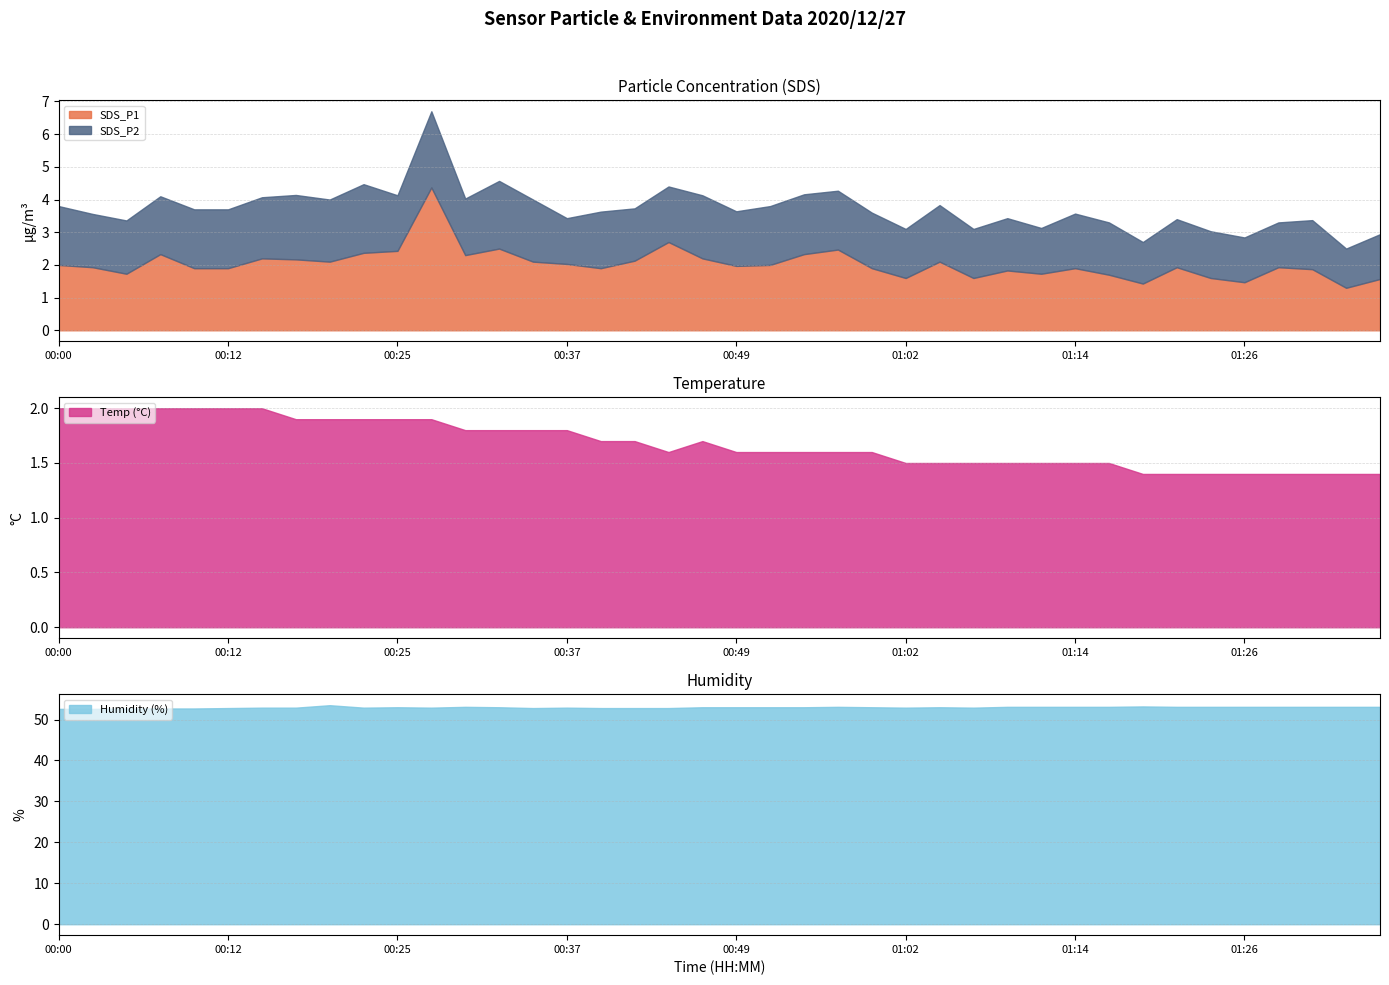

At which category does the chart reach its minimum across all series?

01:33